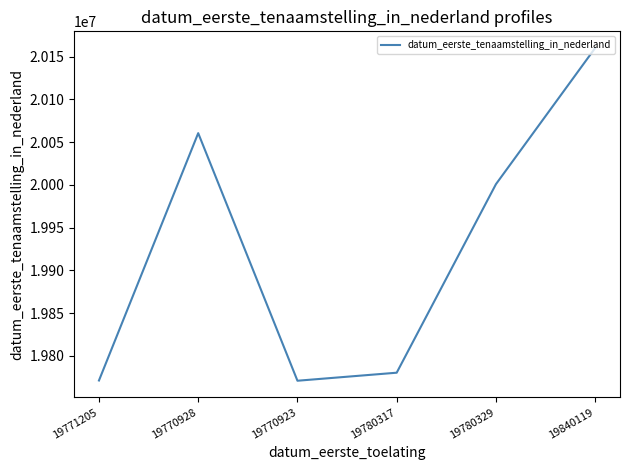

Where is the first local minimum?

19770923